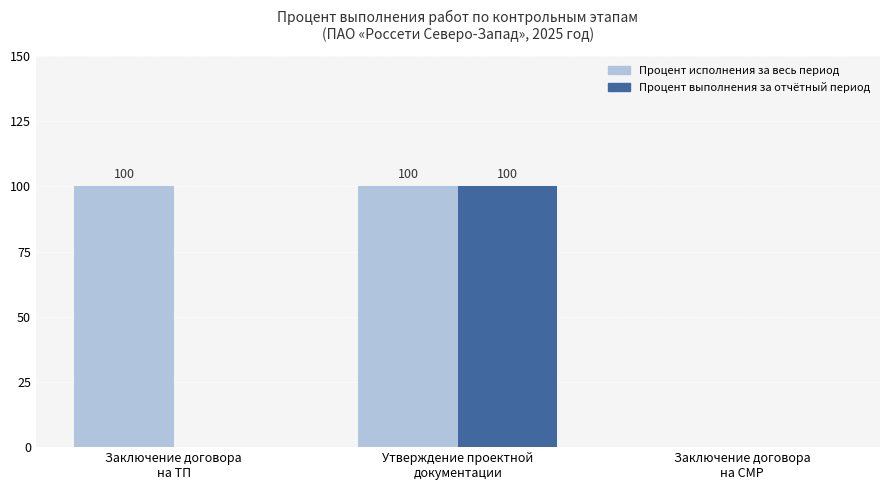

What is the difference between the Процент выполнения за отчётный период values at Заключение договора
на СМР and Утверждение проектной
документации?

100